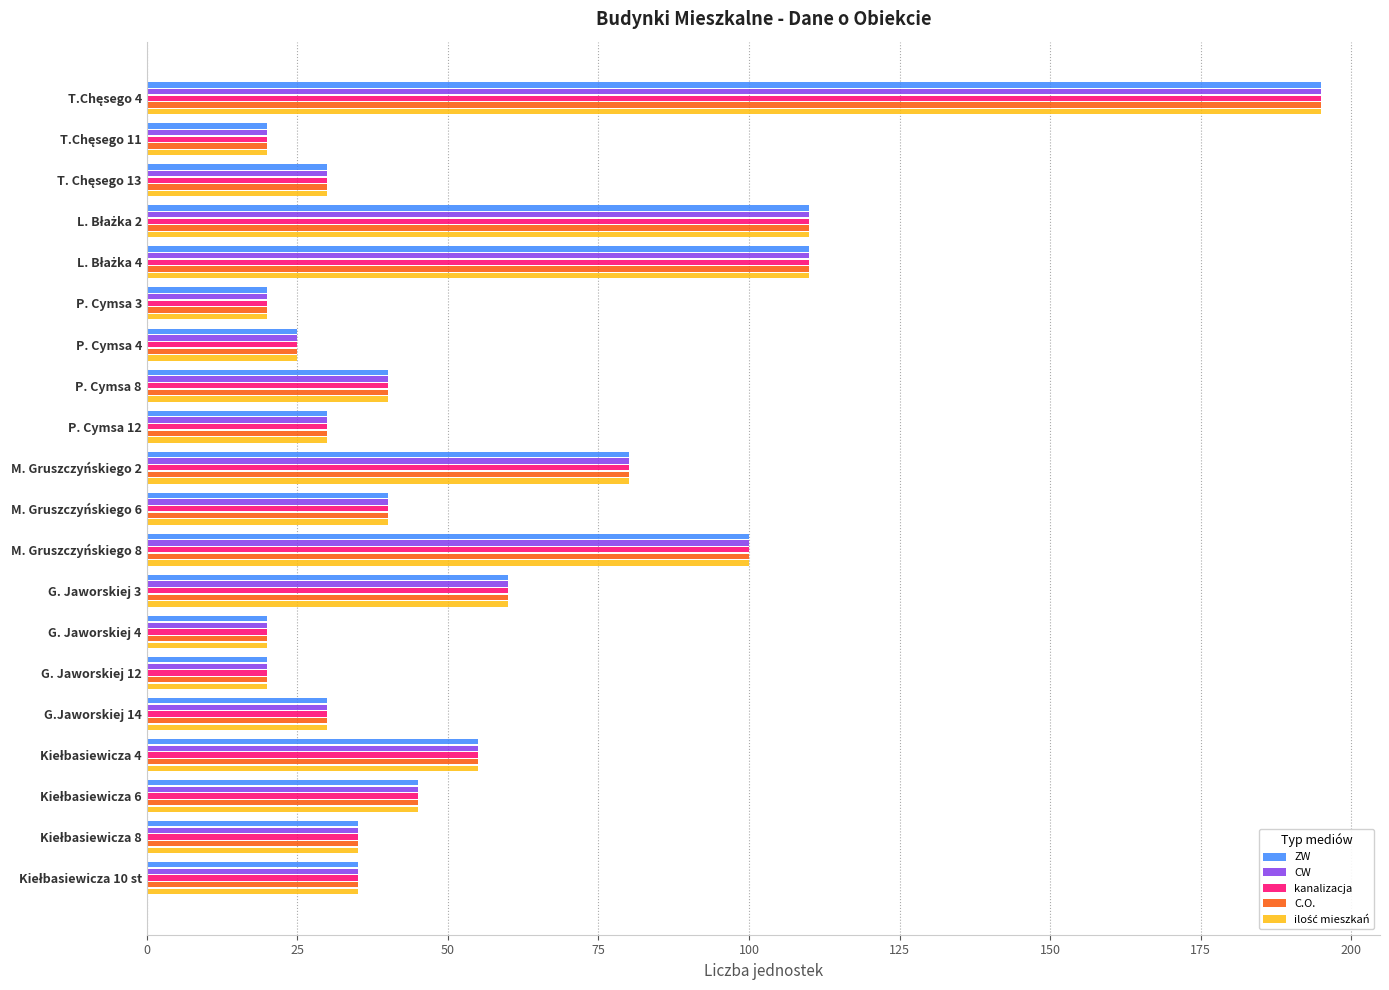

What is the minimum value shown in the chart?

20